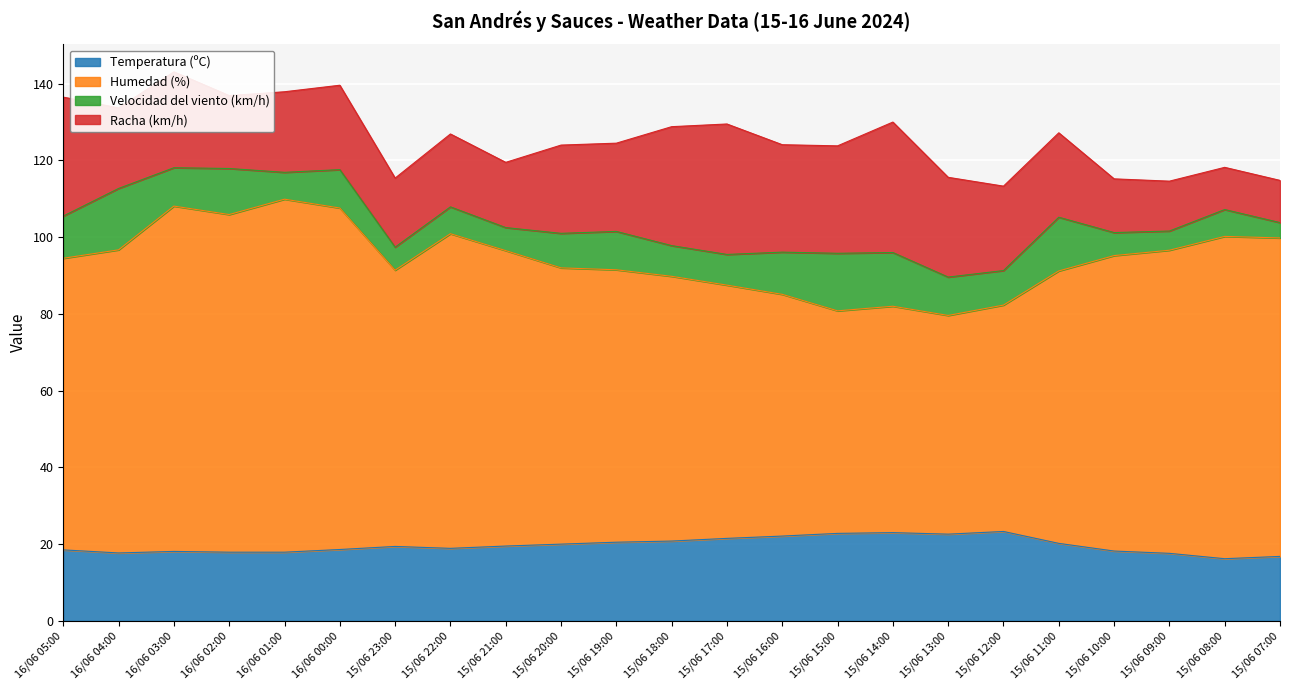

What is the lowest value of the Temperatura (ºC) series?

16.2